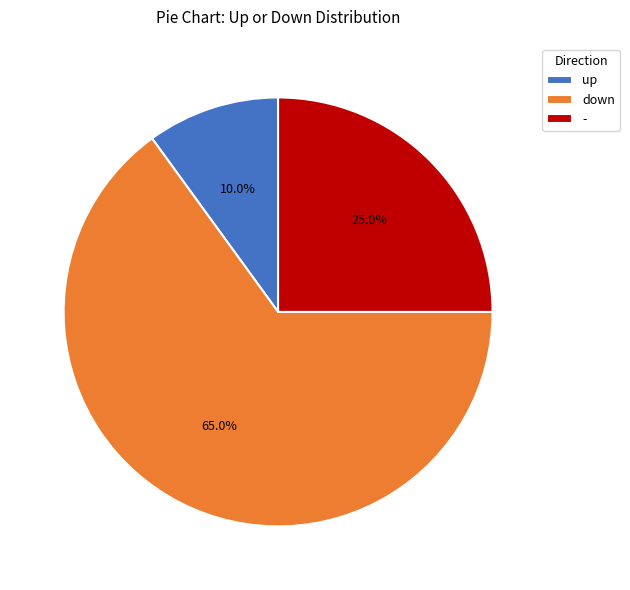

Is there a majority slice in this chart?

Yes